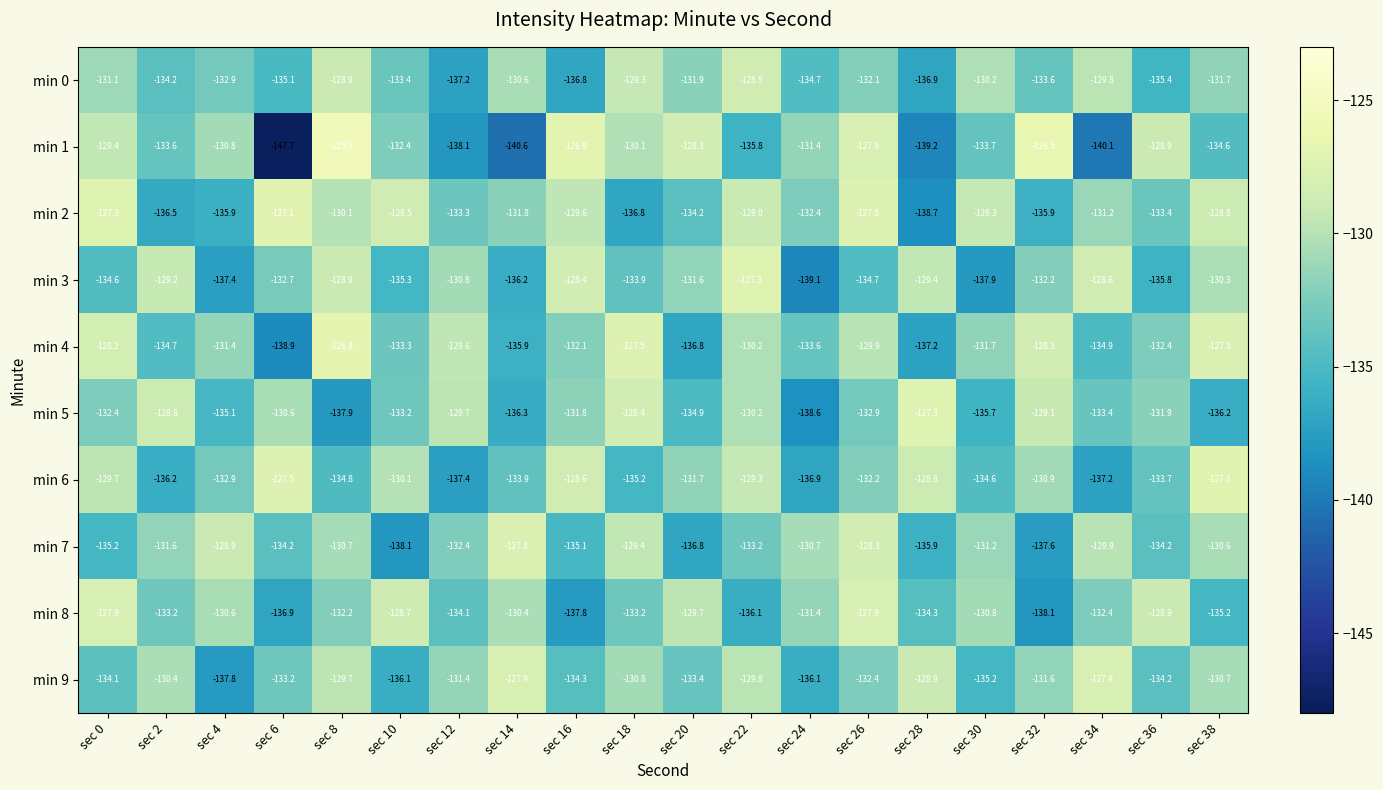

What is the total value across all series at sec 2?

-1328.4